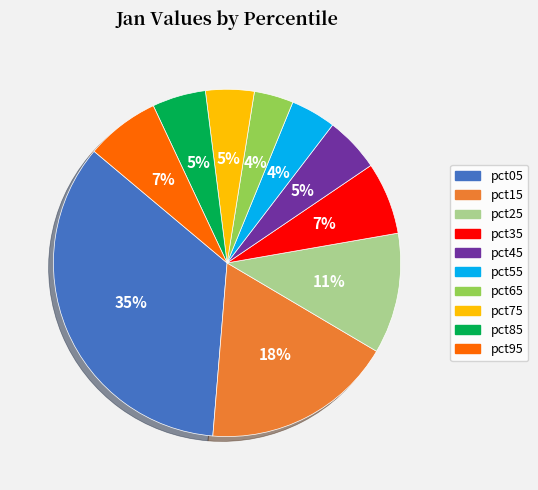

Which has a higher value, pct45 or pct35?

pct35